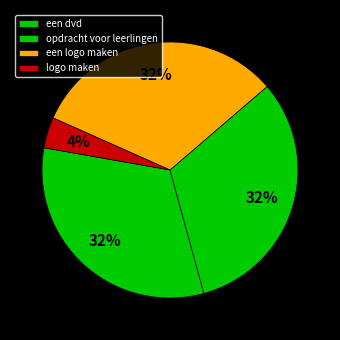

Is een dvd the majority of the pie?

No